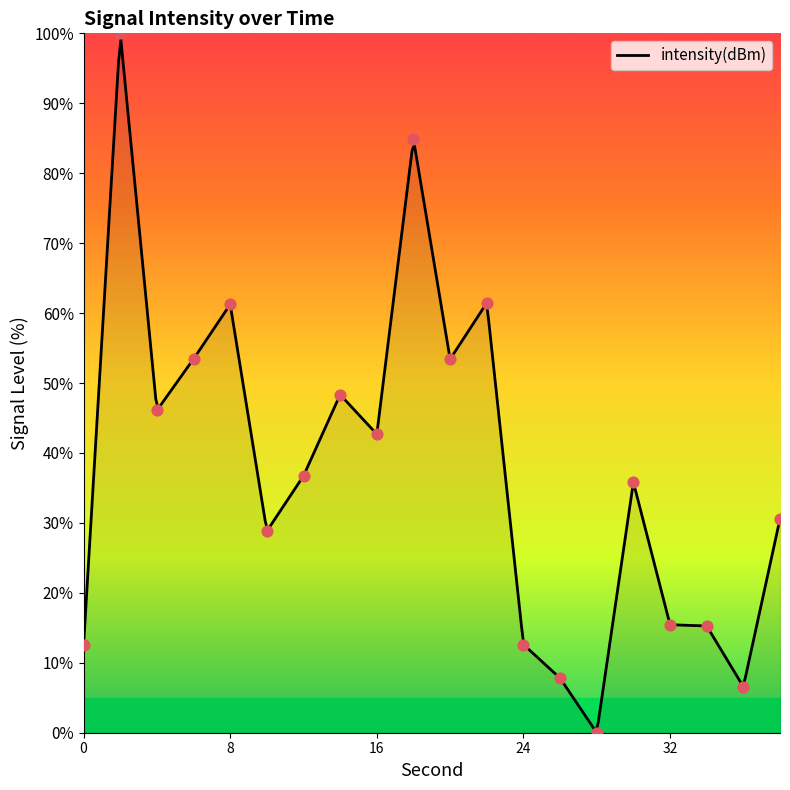

What is the ratio of the value at 34 to the value at 30?

0.4